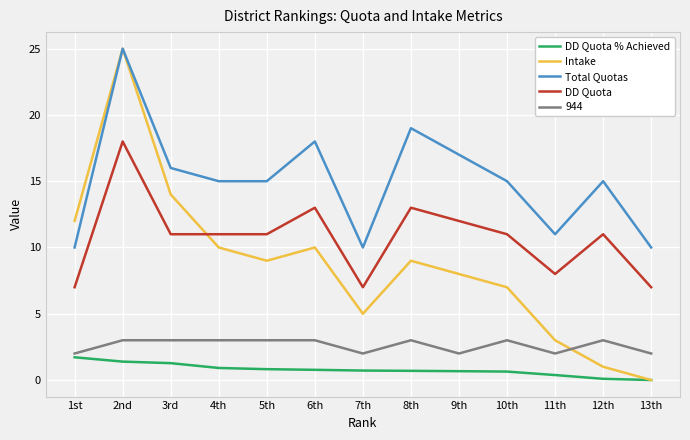

How many series are shown in this chart?

5